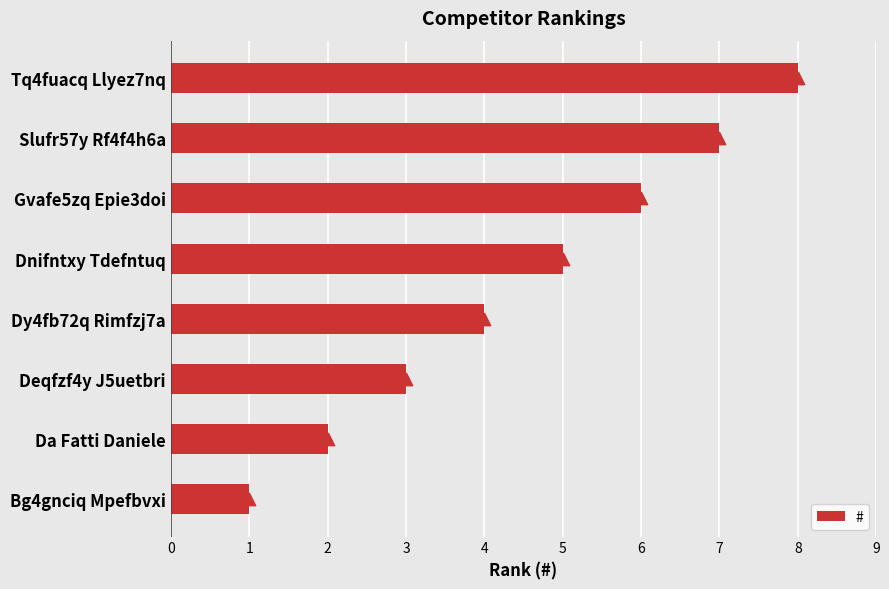

At which label does # reach its peak?

Tq4fuacq Llyez7nq